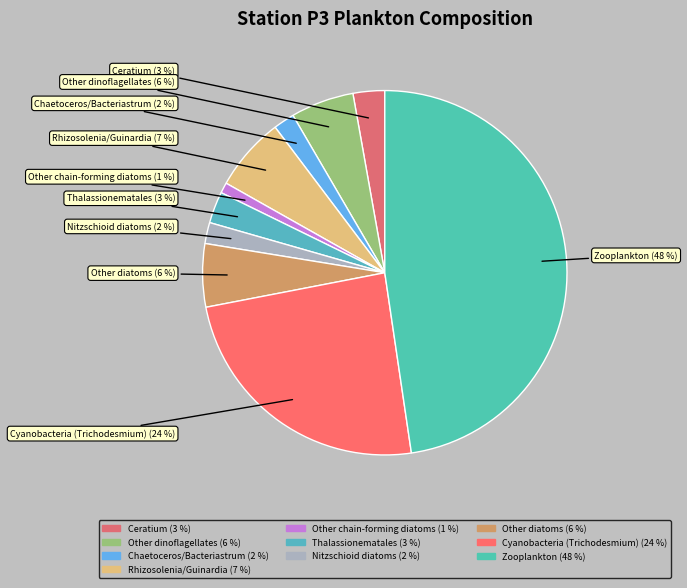

The Rhizosolenia/Guinardia slice represents 7% of the pie. True or false?

True